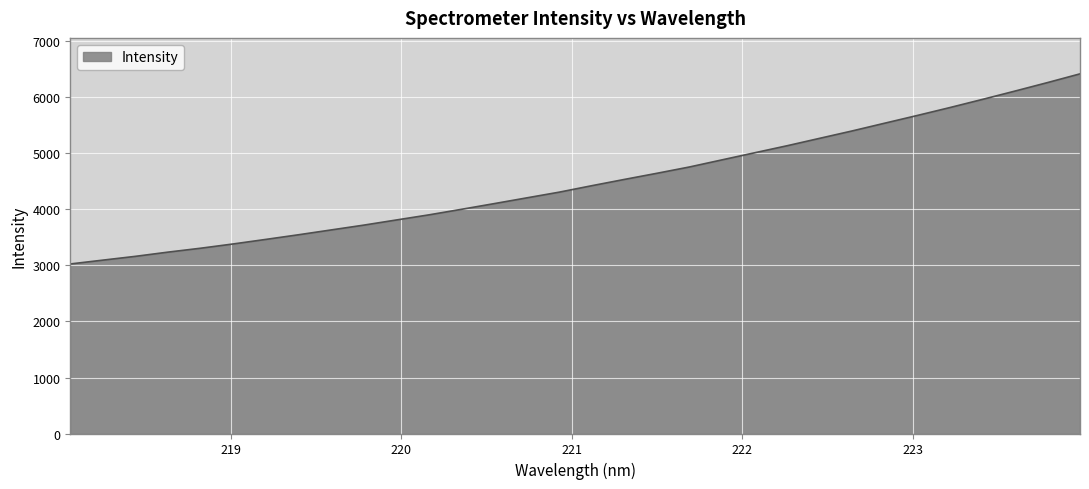

What is the sum of all values?

143812.8